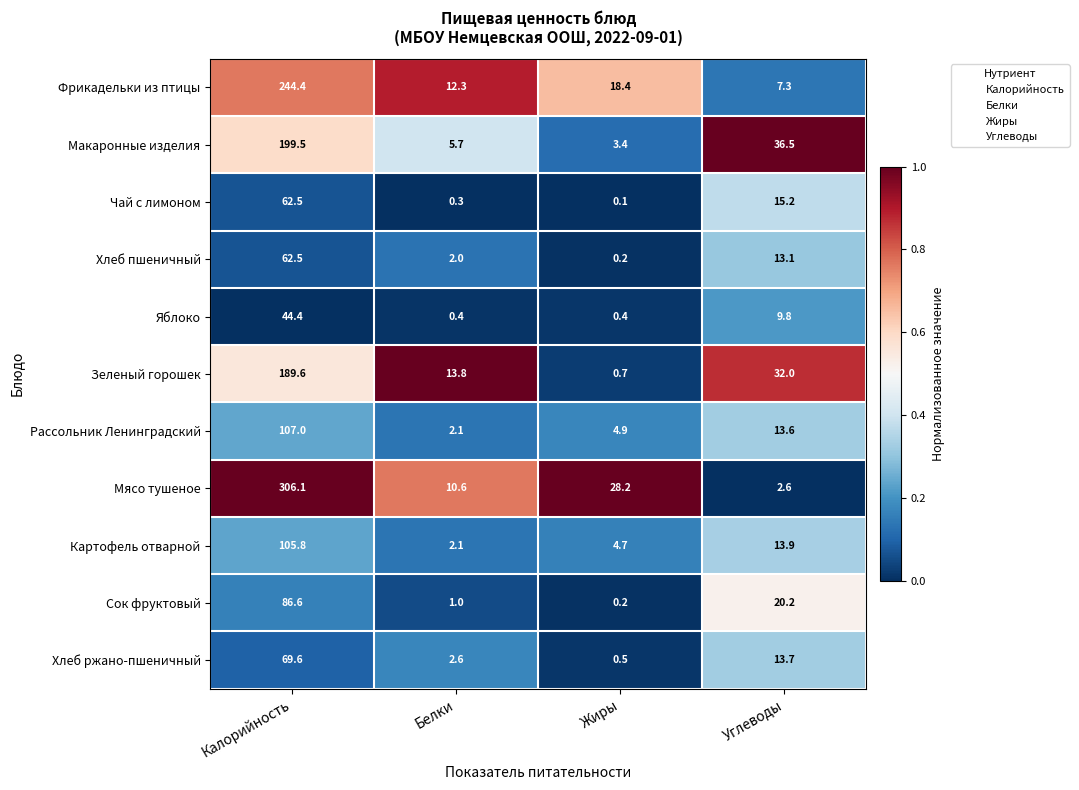

At which label does Картофель отварной reach its minimum?

Белки